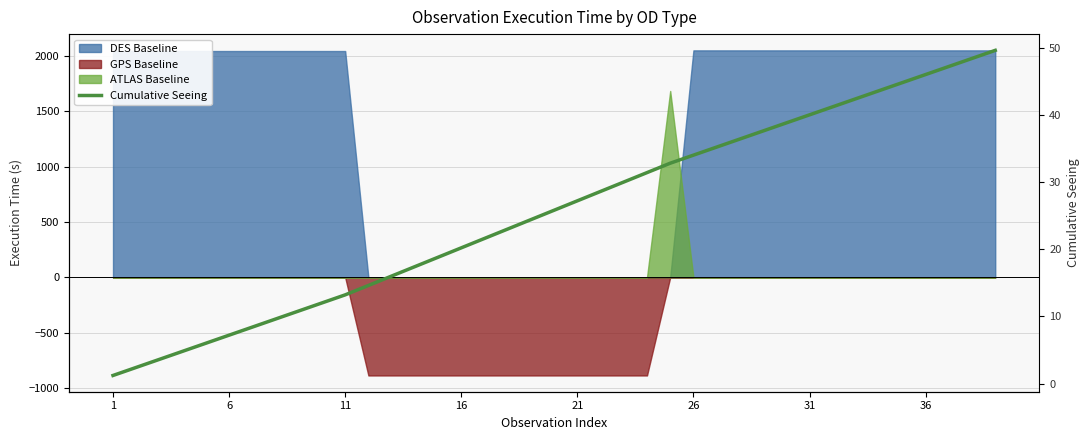

What is the smallest value displayed?

1.2